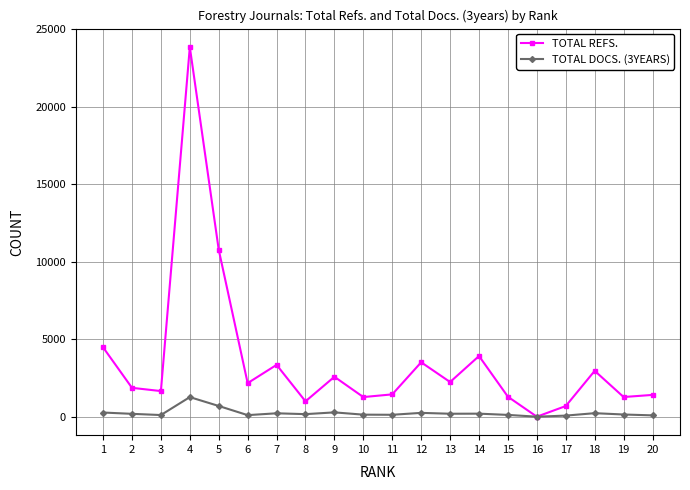

Is the value of TOTAL DOCS. (3YEARS) at 14 greater than the value of TOTAL REFS. at 3?

No